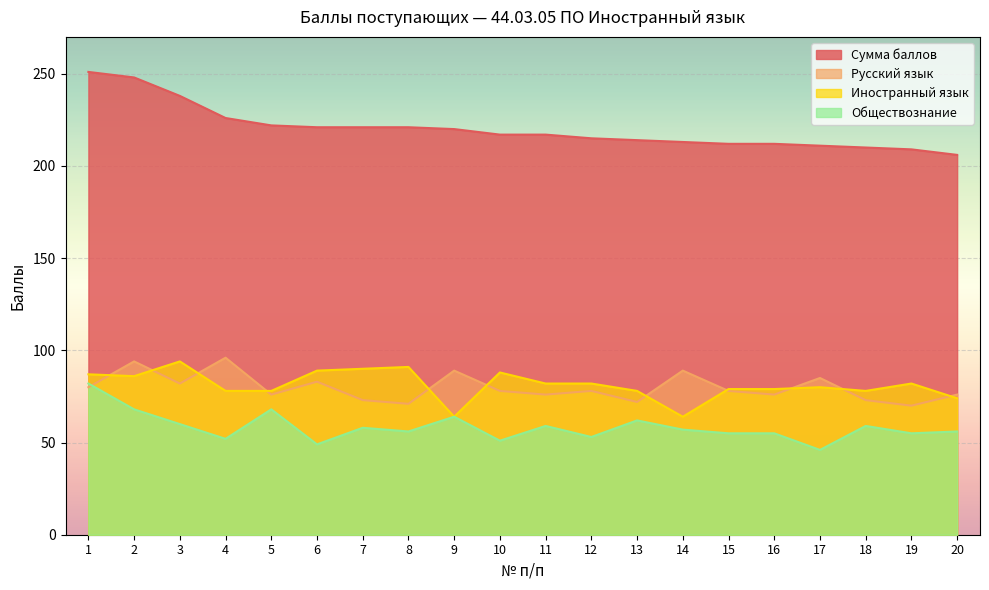

Reading right to left, transcribe all the data shown in this chart.

Сумма баллов: 20=206	19=209	18=210	17=211	16=212	15=212	14=213	13=214	12=215	11=217	10=217	9=220	8=221	7=221	6=221	5=222	4=226	3=238	2=248	1=251
Русский язык: 20=76	19=70	18=73	17=85	16=76	15=78	14=89	13=72	12=78	11=76	10=78	9=89	8=71	7=73	6=83	5=76	4=96	3=82	2=94	1=80
Иностранный язык: 20=74	19=82	18=78	17=80	16=79	15=79	14=64	13=78	12=82	11=82	10=88	9=64	8=91	7=90	6=89	5=78	4=78	3=94	2=86	1=87
Обществознание: 20=56	19=55	18=59	17=46	16=55	15=55	14=57	13=62	12=53	11=59	10=51	9=64	8=56	7=58	6=49	5=68	4=52	3=60	2=68	1=82